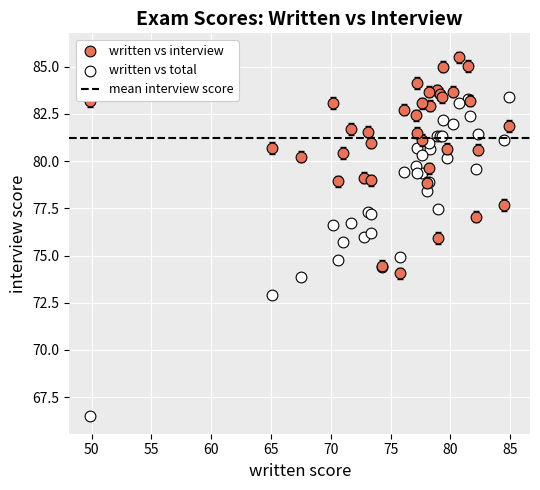

What is the X range (max minus min) for the scatter plot?

35.0